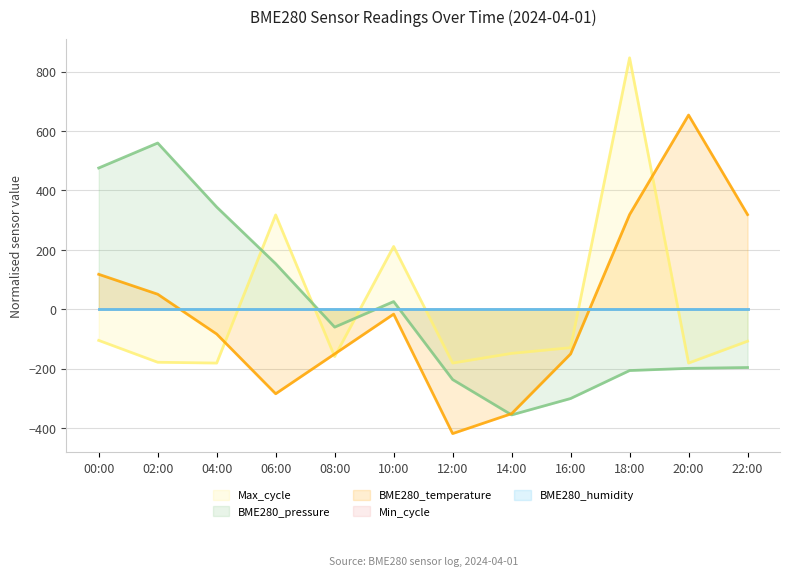

Which series has the largest total across all categories?

BME280_temperature